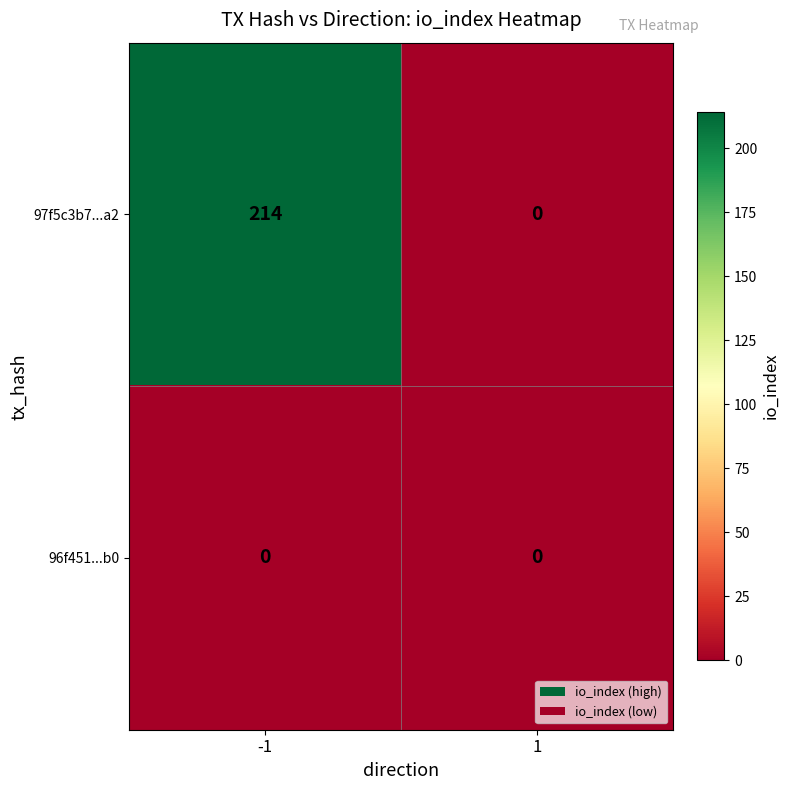

What is the difference between the highest and lowest values at -1?

214